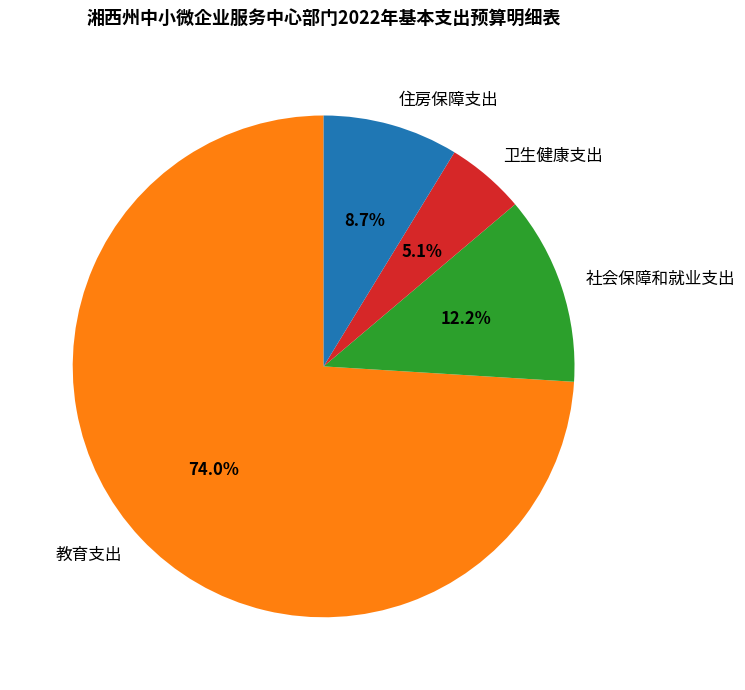

Count the number of slices in the pie.

4